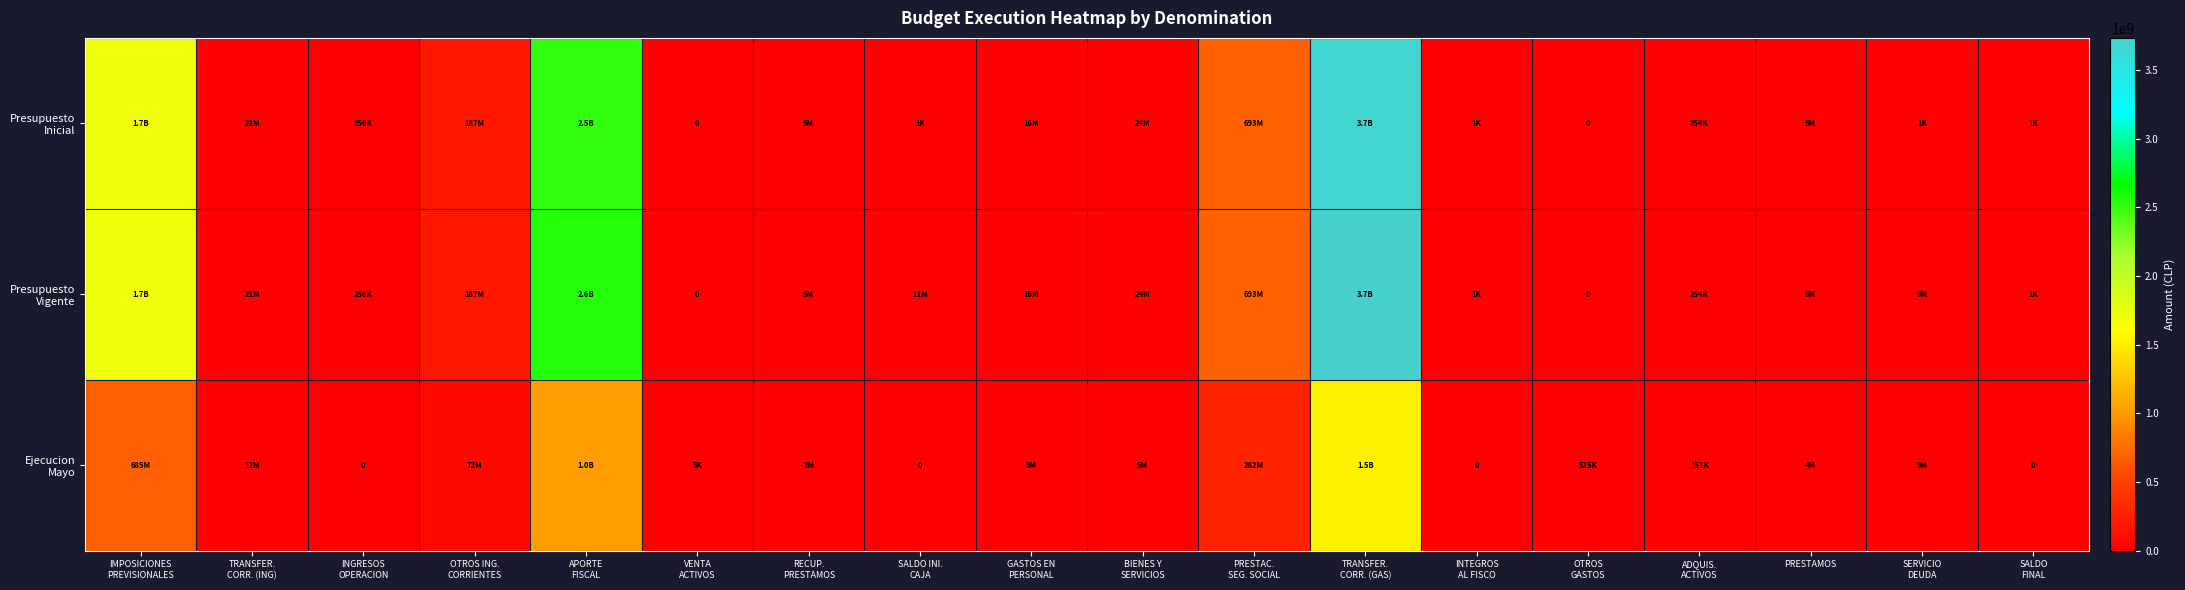

True or false: Ejecucion Mayo has a value of 942570557 at INTEGROS AL FISCO.

False